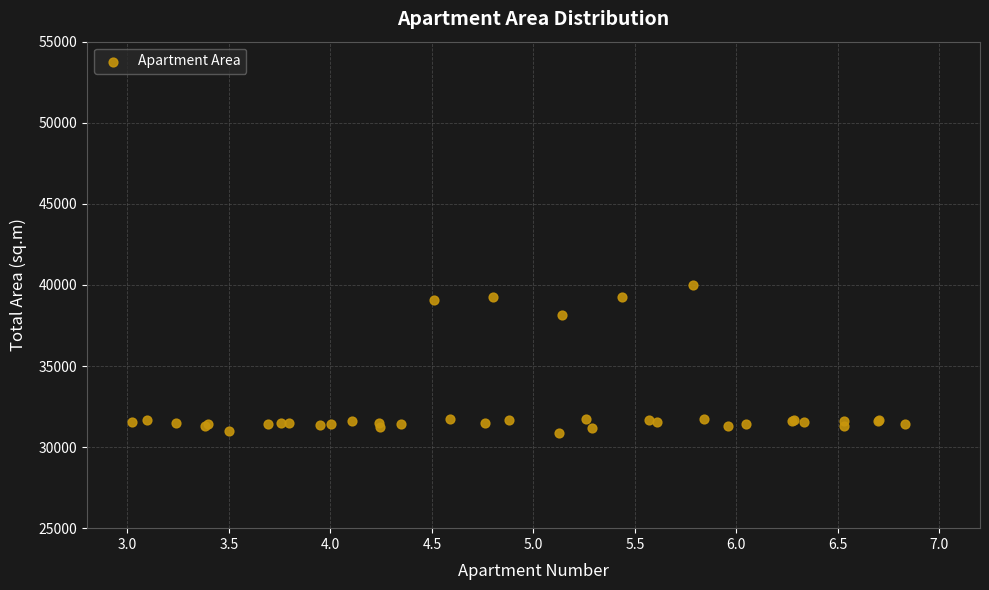

What Y value in the scatter plot is closest to 35452?

38136.0